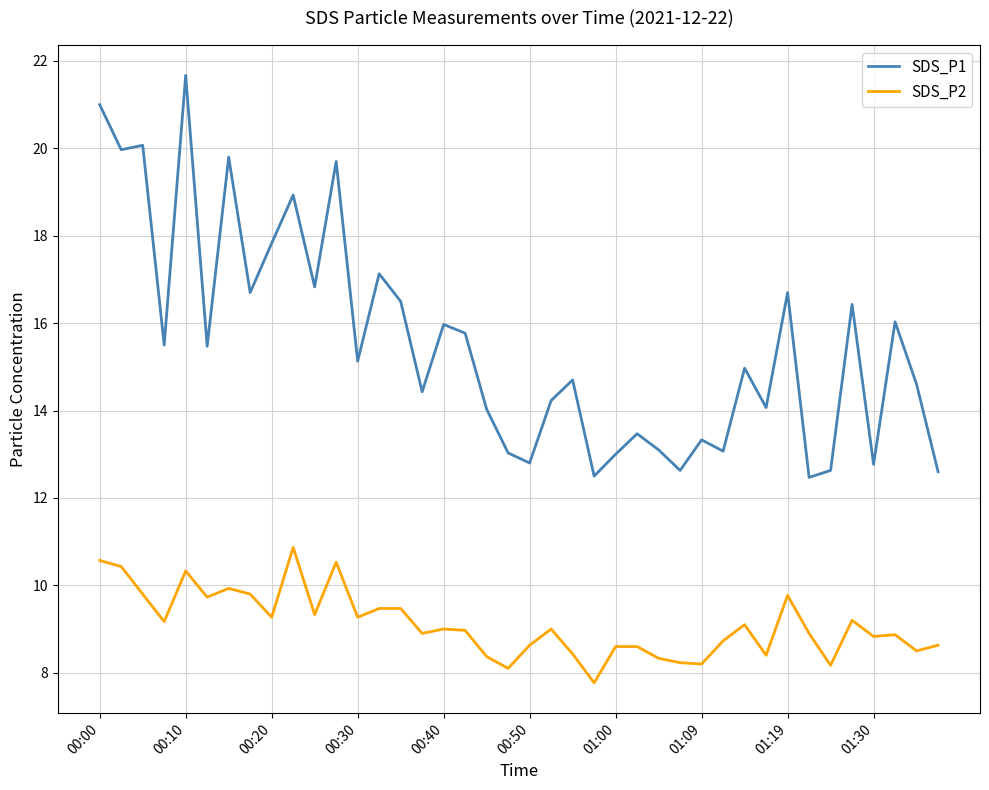

Does the chart have visible grid lines?

Yes